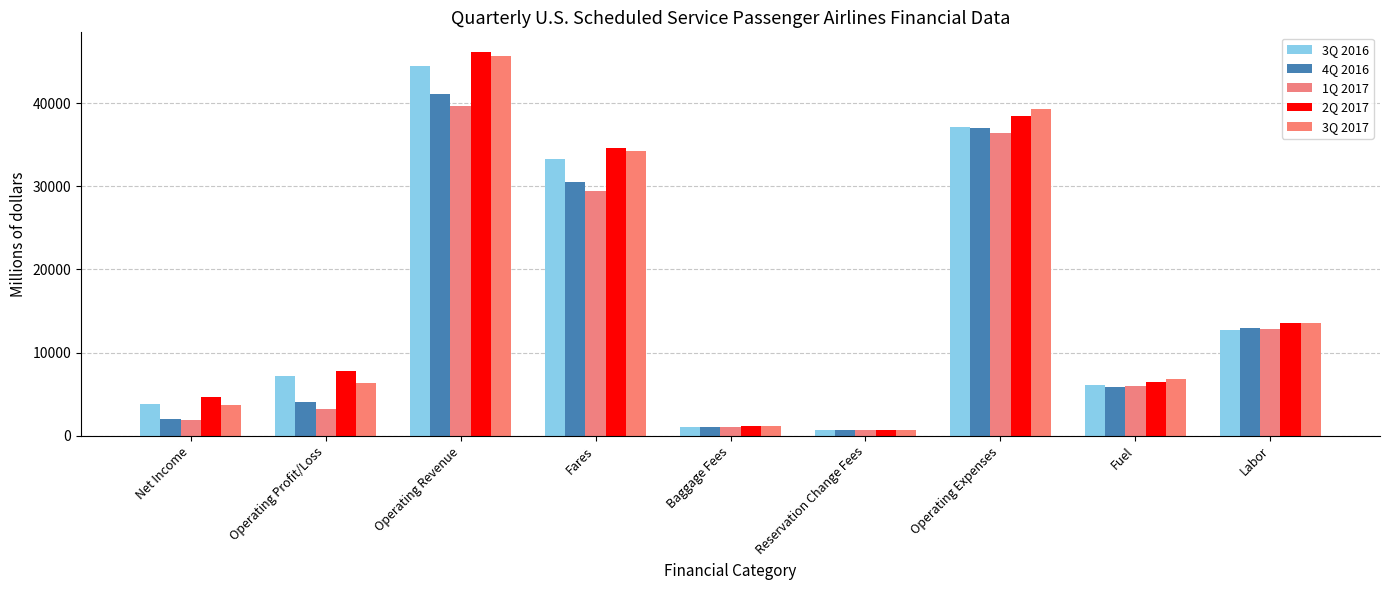

What are all the series names shown in the legend?

3Q 2016, 4Q 2016, 1Q 2017, 2Q 2017, 3Q 2017